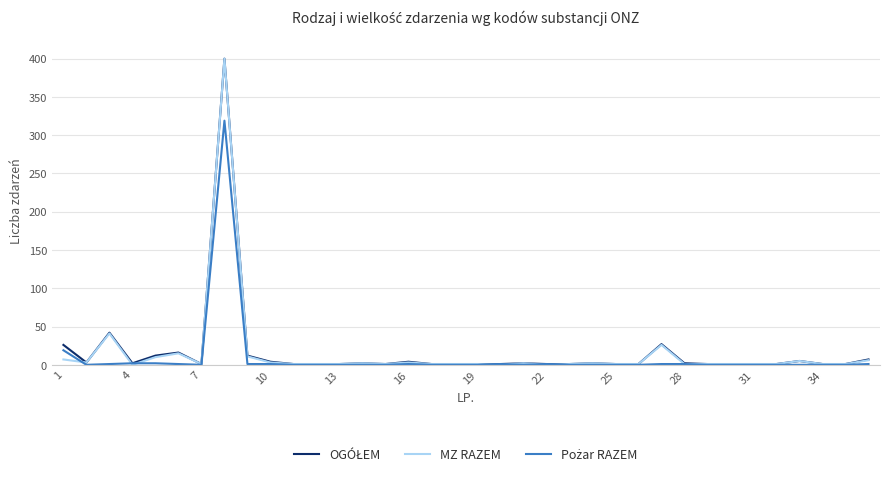

True or false: MZ RAZEM and OGÓŁEM intersect in this chart.

False